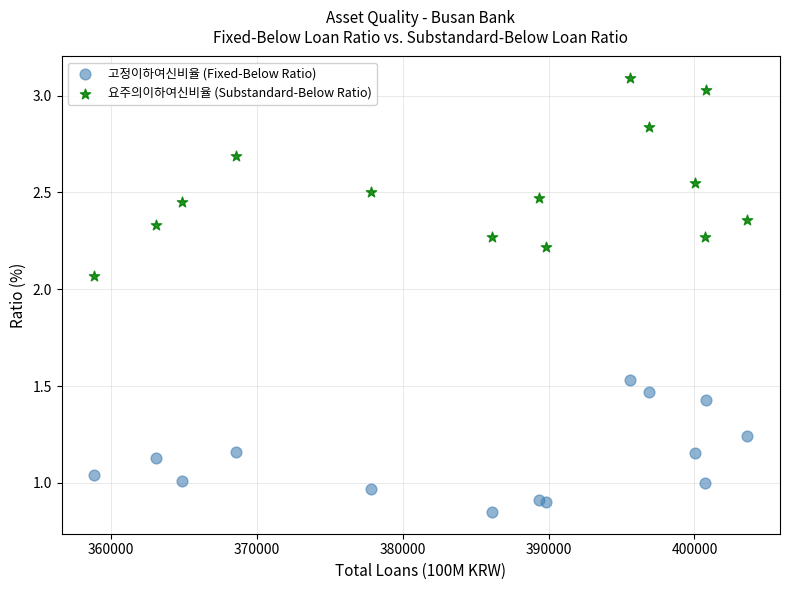

What are all the series names shown in the legend?

고정이하여신비율 (Fixed-Below Ratio), 요주의이하여신비율 (Substandard-Below Ratio)